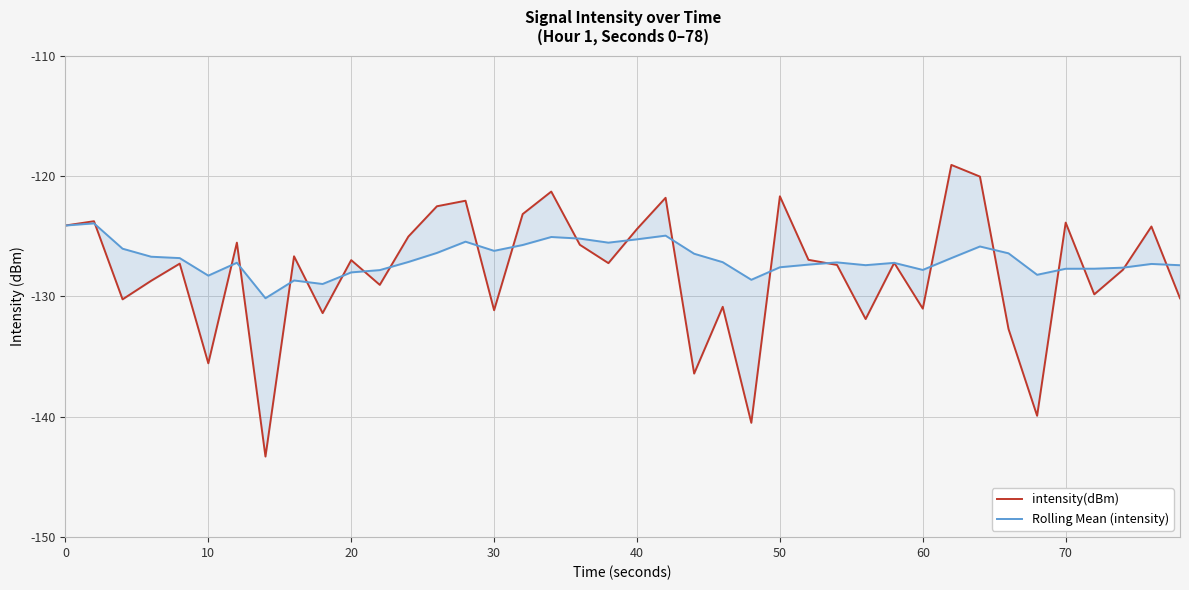

At how many categories does at least one series exceed -142?

40